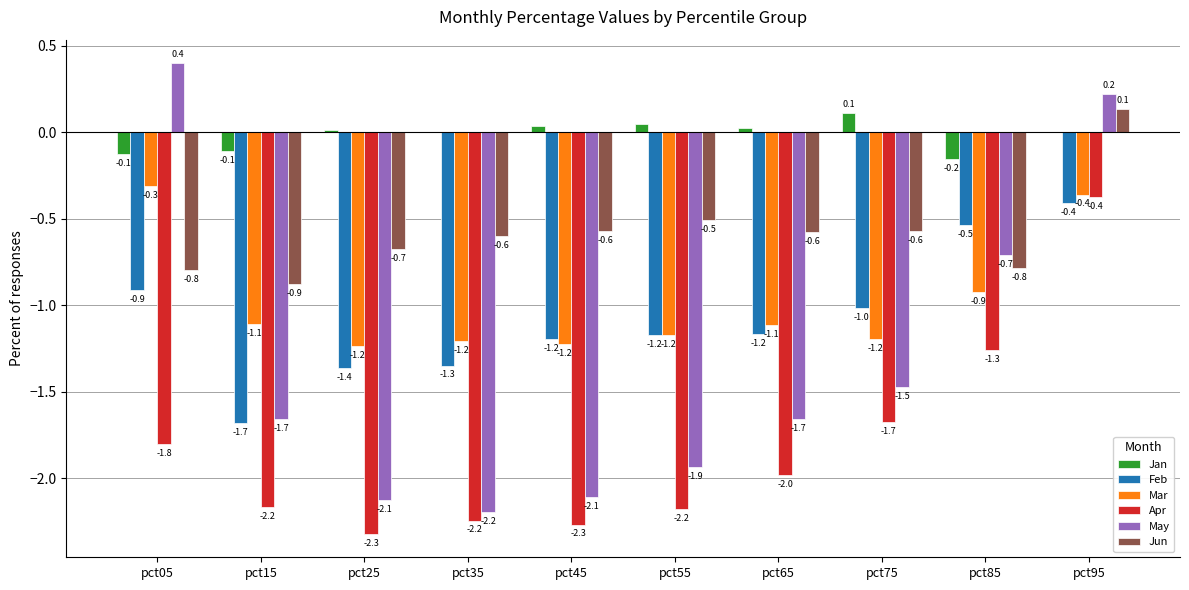

How many groups of bars are there?

10